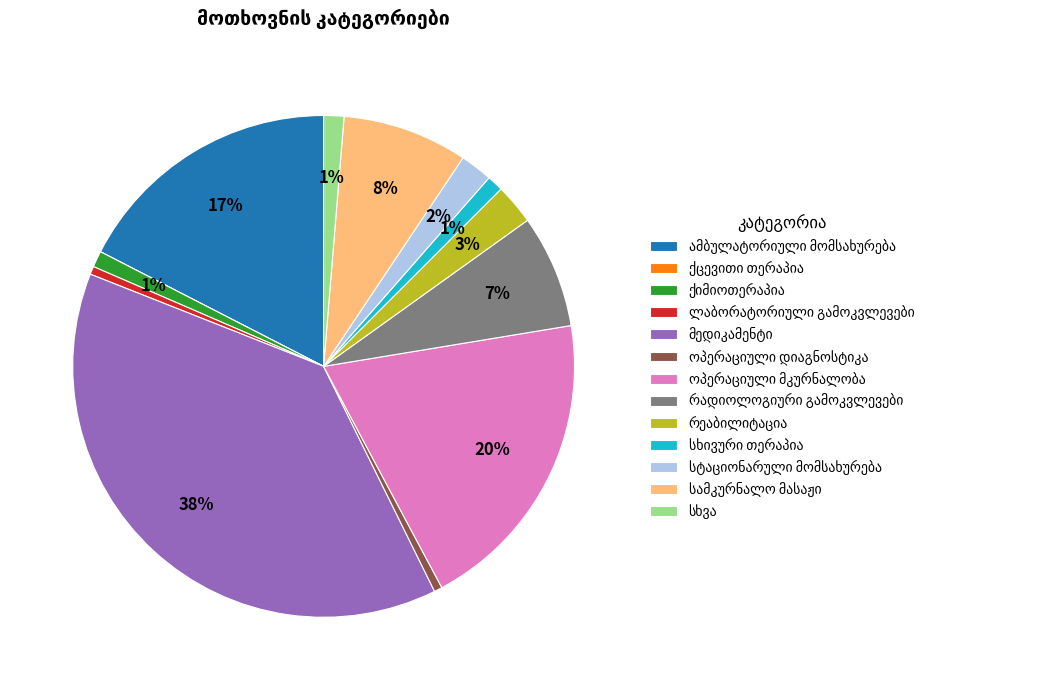

Does any single category account for the majority?

No